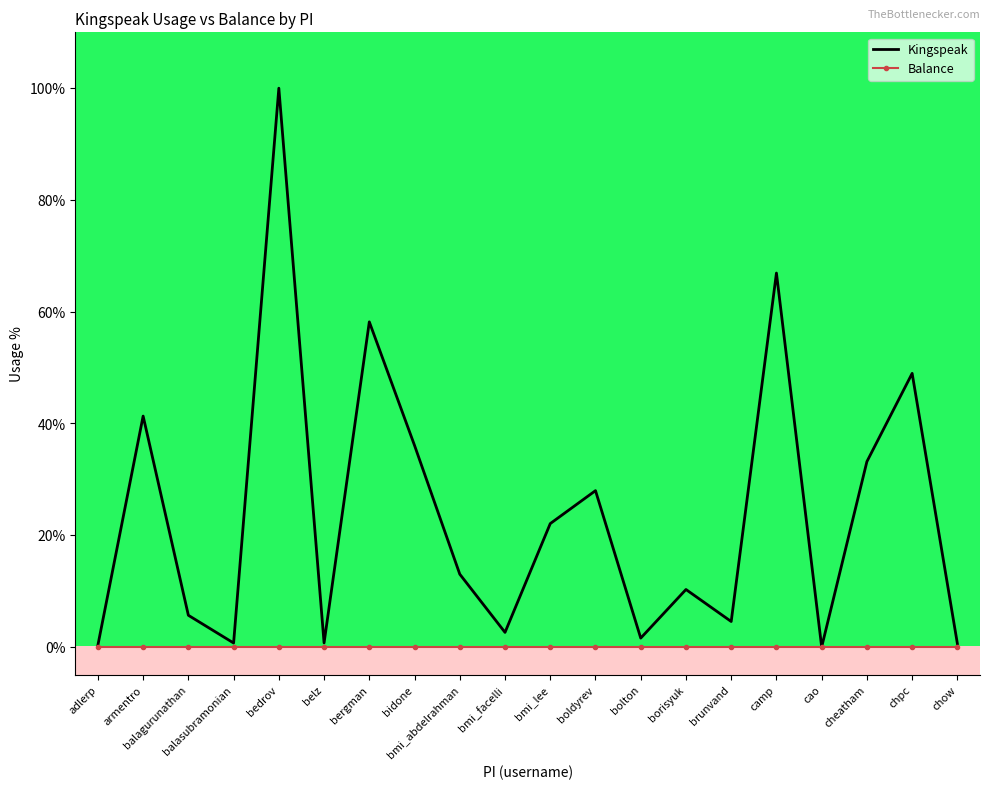

Rank the series by their maximum value, from highest to lowest.

Kingspeak, Balance